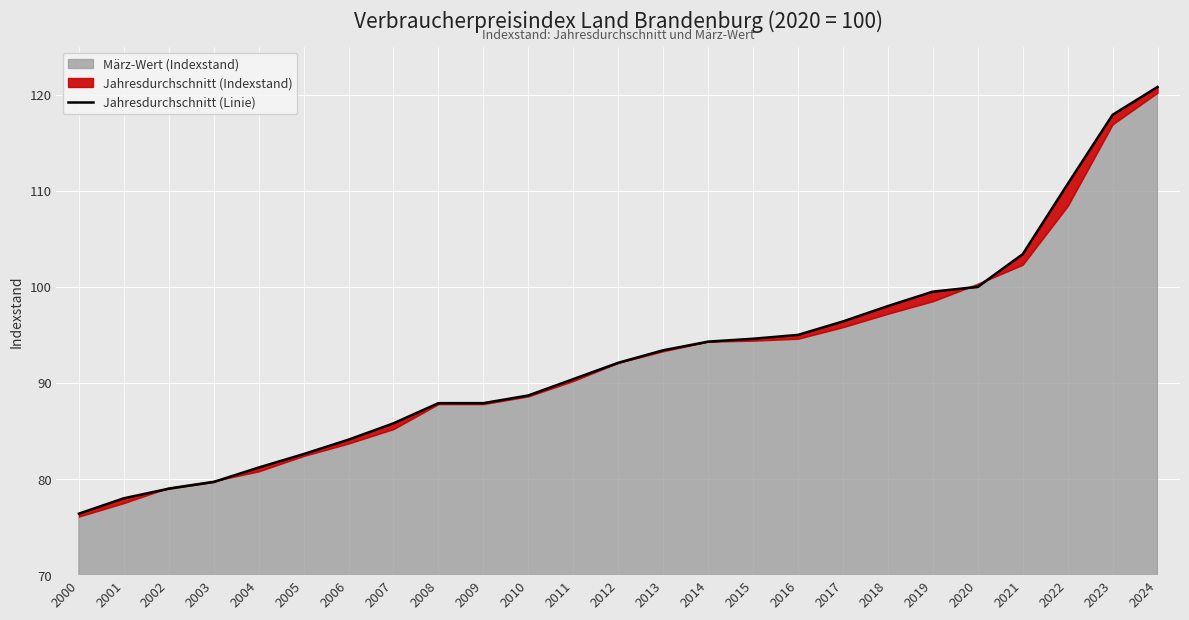

Between 2014 and 2018, which is larger?

2018